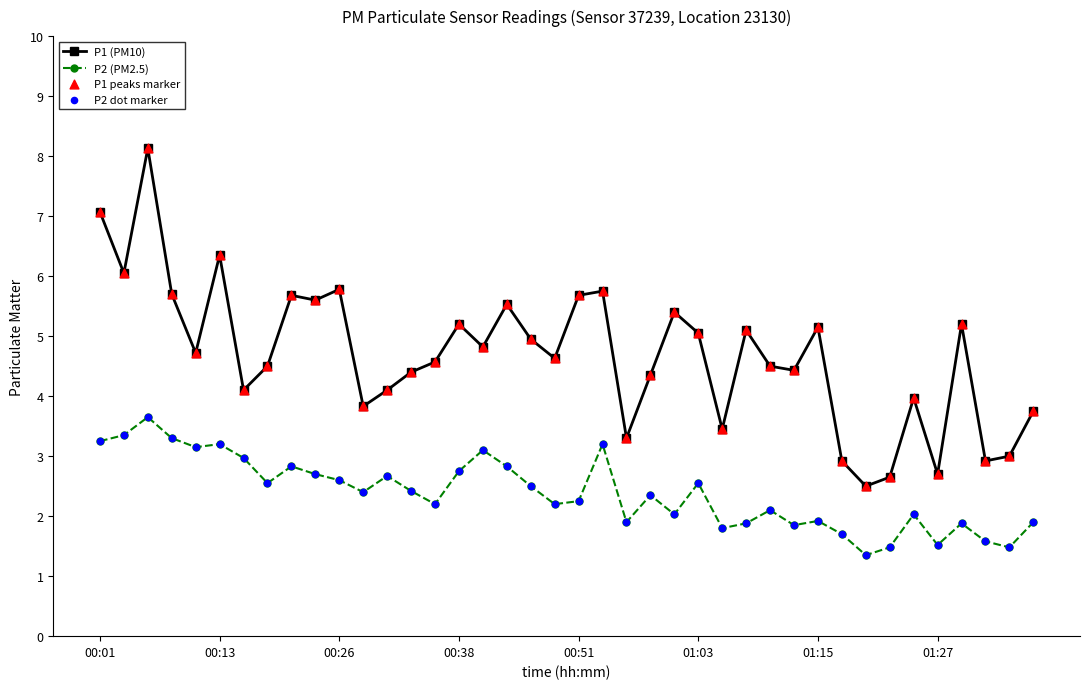

In P1 (PM10), how many points are lower than both neighbors (excluding endpoints)?

13